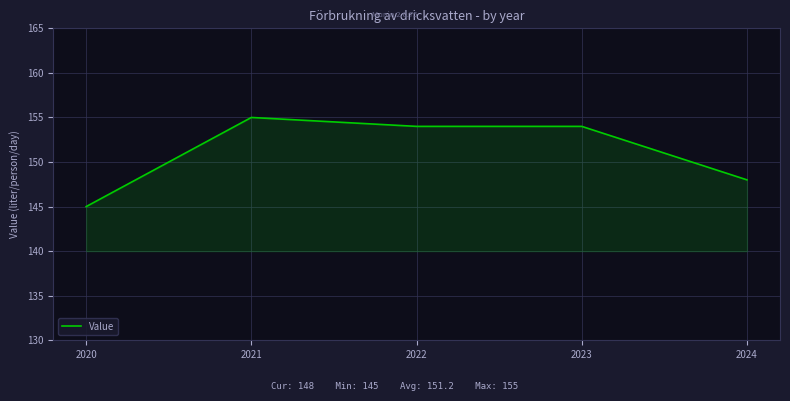

Which label corresponds to the smallest value in the chart?

2020